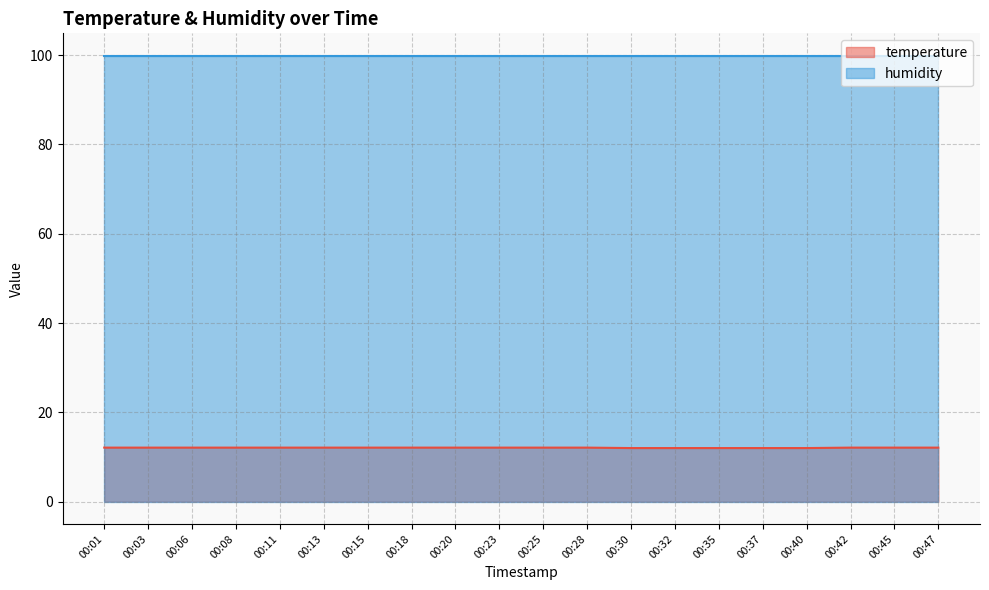

What is the change in value from 00:23 to 00:30?

-0.1